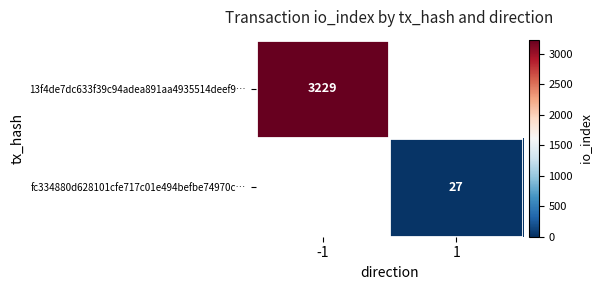

Is it true that 13f4de7dc633f39c94adea891aa4935514deef9… equals 5572 at -1?

False